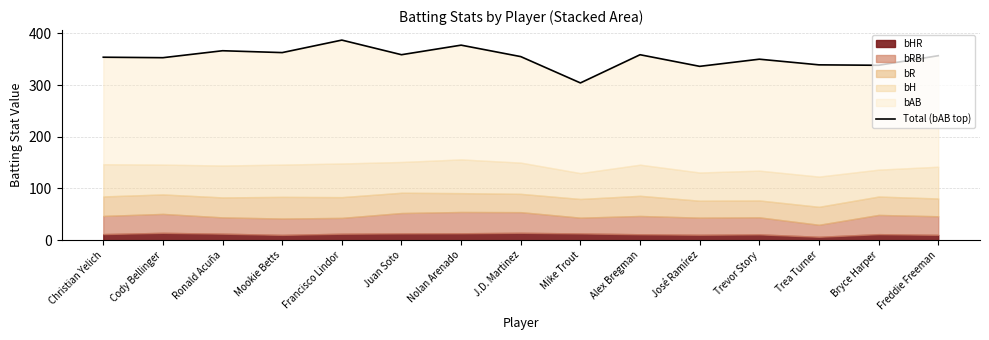

Reading left to right, list all the values displayed in this chart.

353.8	352.9	366.4	362.8	386.9	358.7	377.2	355.0	304.1	358.6	336.2	350.0	339.1	338.2	356.8